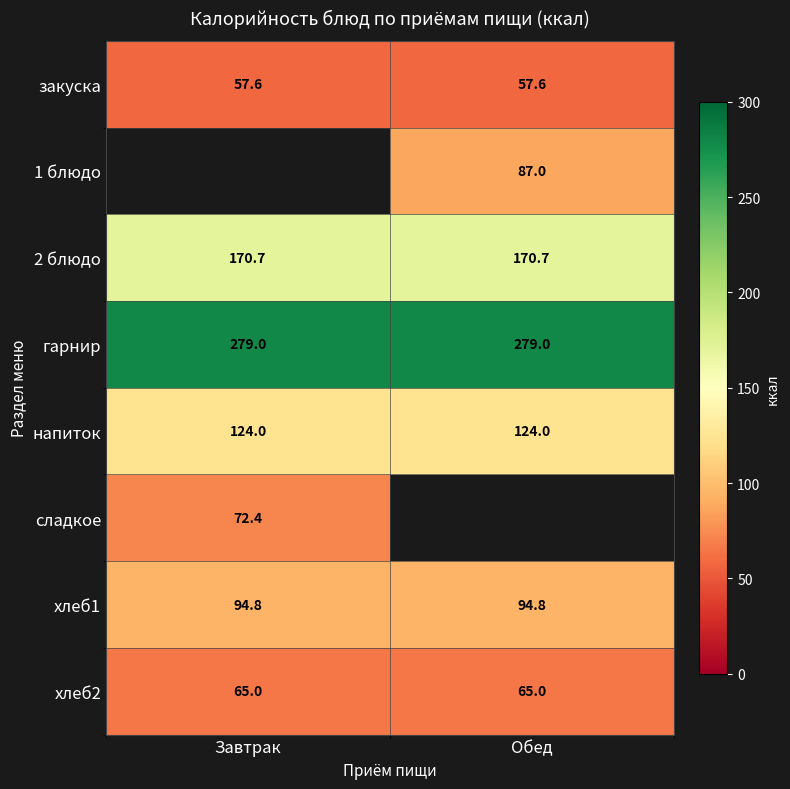

Is it true that закуска equals 57.6 at Завтрак?

True